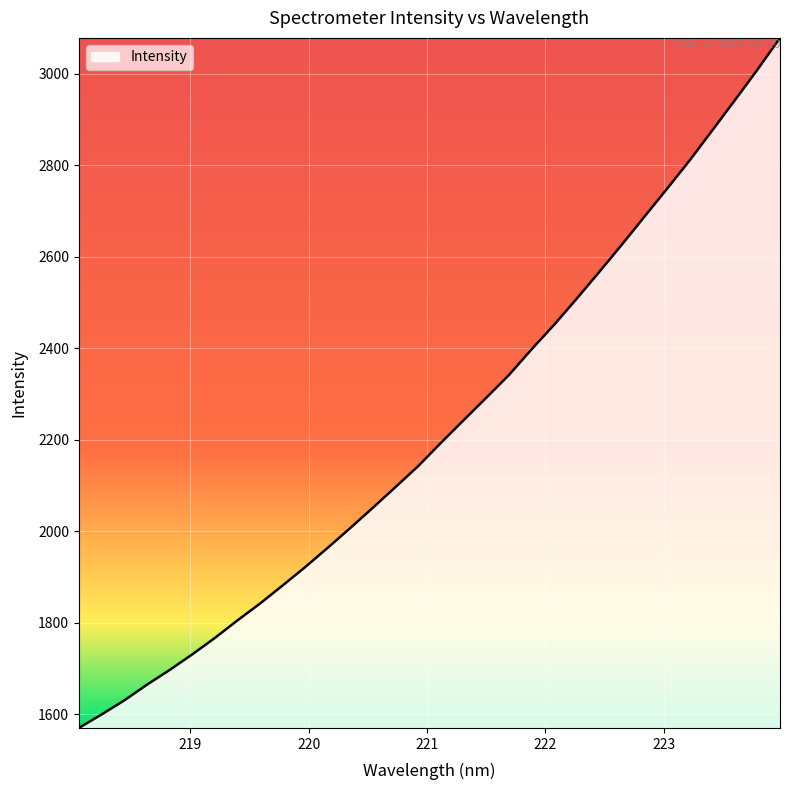

What is the greatest value displayed?

3078.7